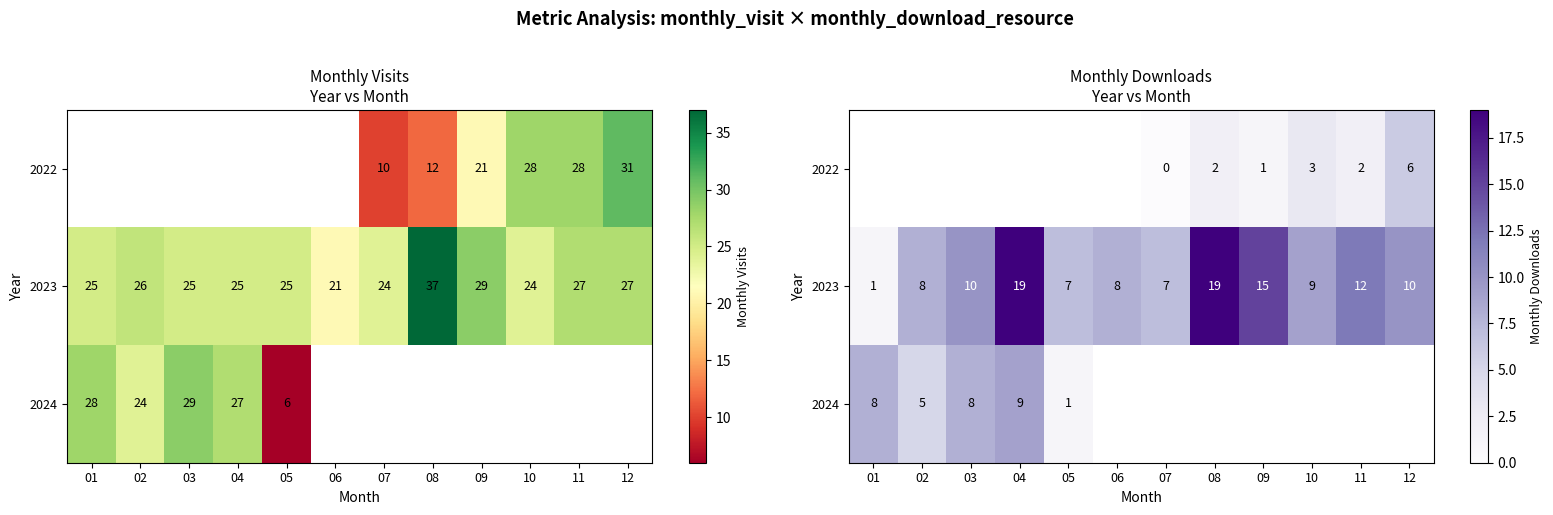

Rank the series by their maximum value, from lowest to highest.

2024, 2022, 2023